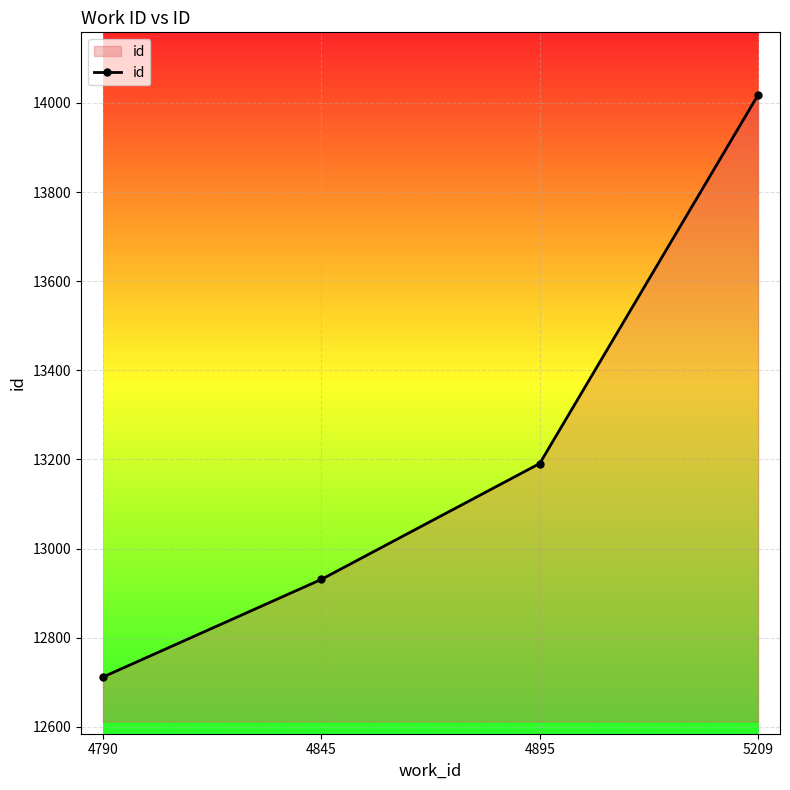

What is the ratio of the value at 4790 to the value at 4845?

1.0